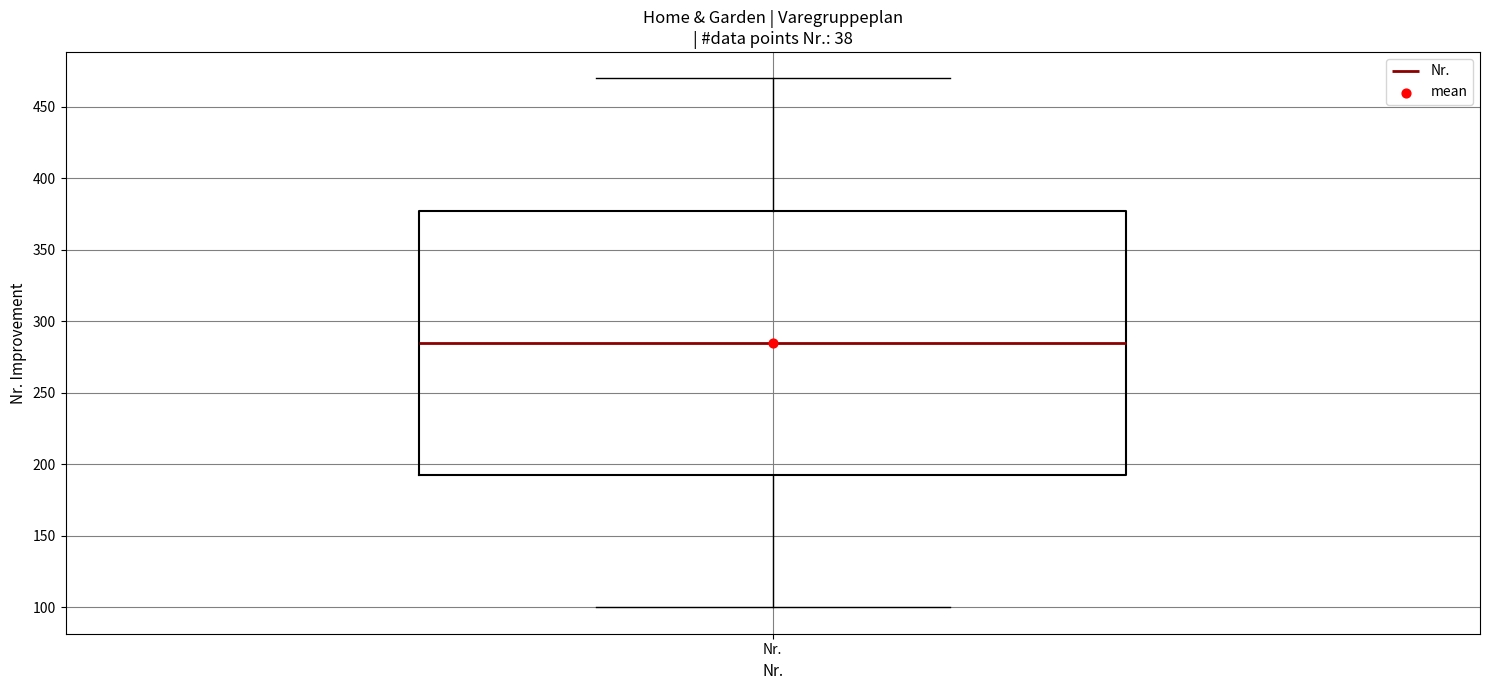

Where is the upper edge of the box for Nr. on the y-axis? The values are not printed on the chart, so give them approximately, as read against the axis.

380